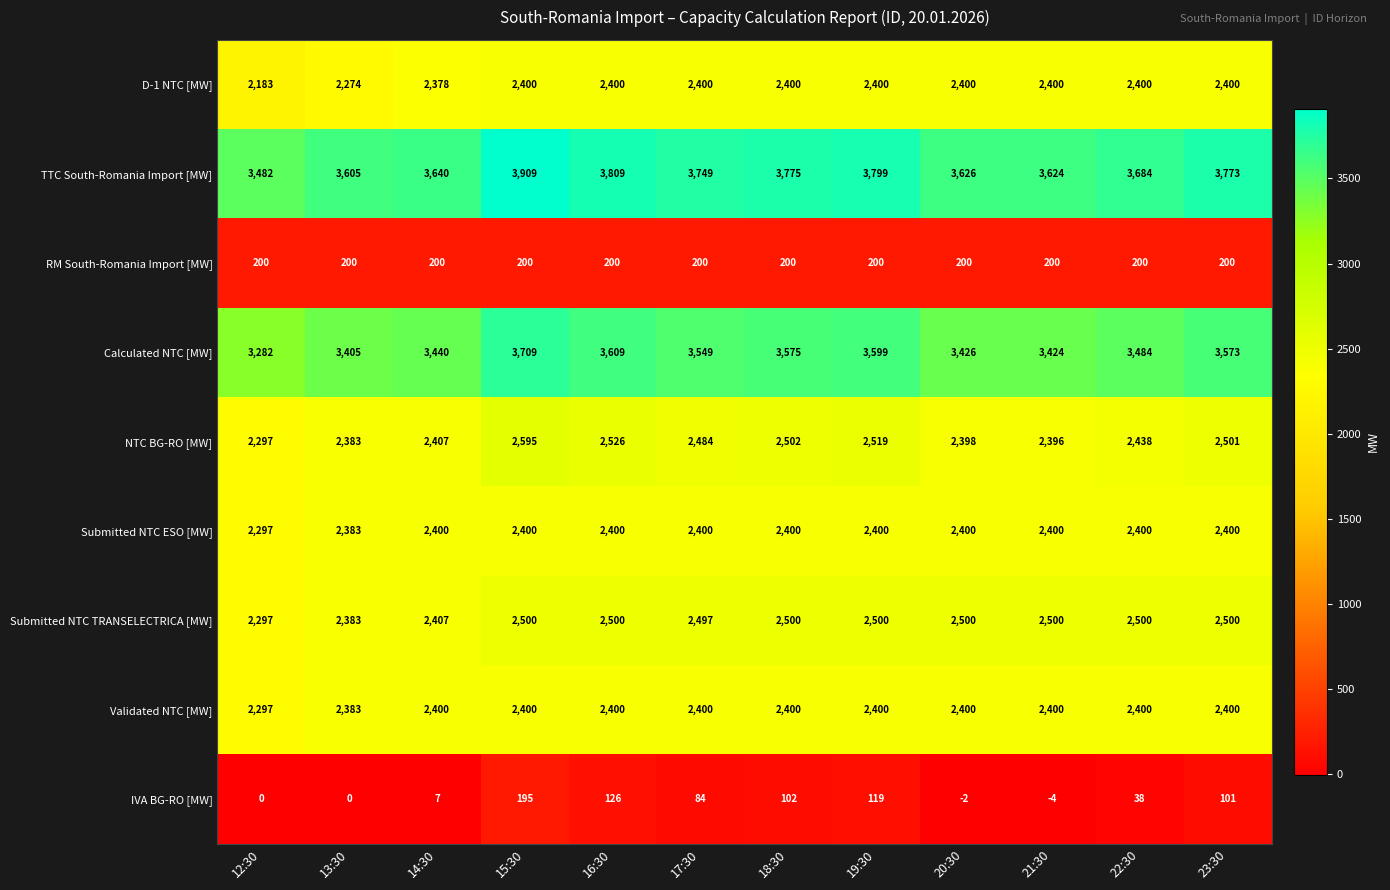

What is the maximum value shown in the chart?

3909